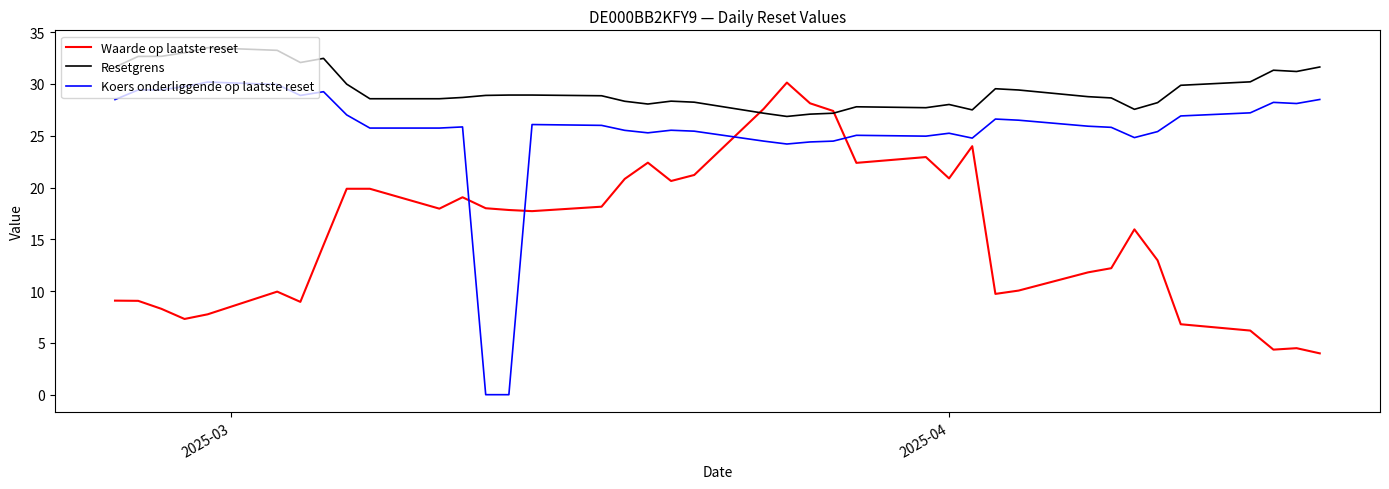

What is the lowest value of the Waarde op laatste reset series?

4.0